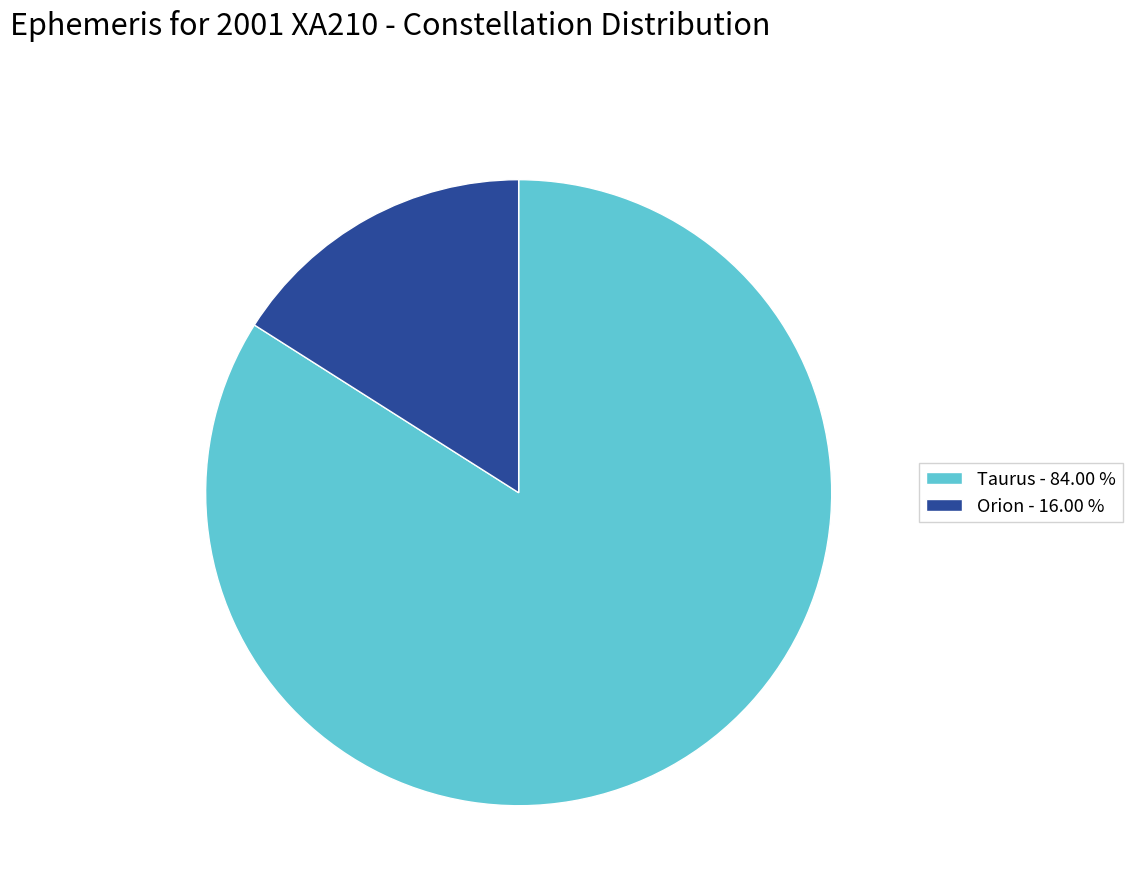

Combined, do Orion - 16.00 % and Taurus - 84.00 % account for over 50%?

Yes